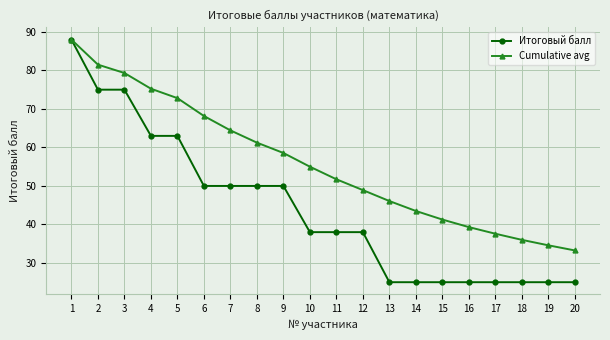

The value of Cumulative avg at 14 is 66.4. True or false?

False